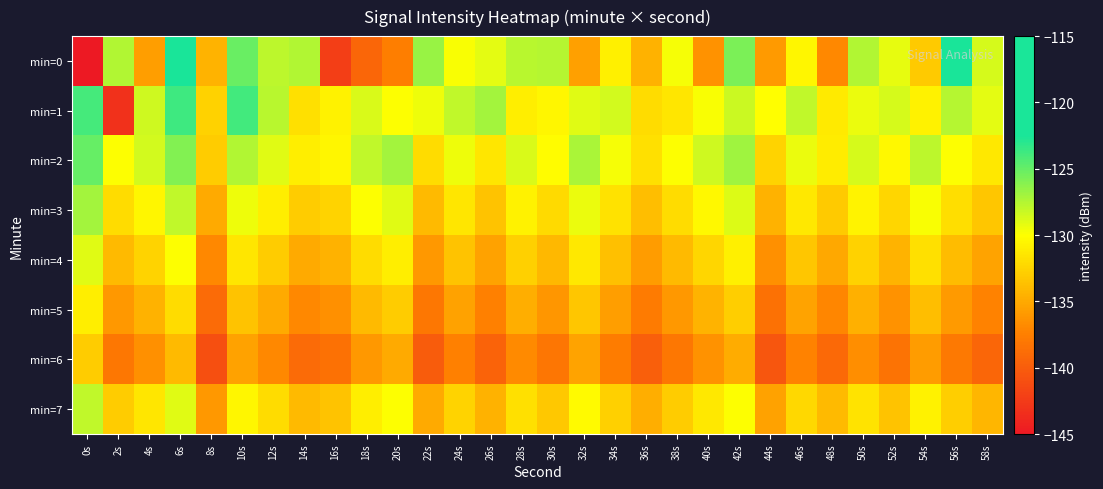

What is the total value across all series at 38s?

-1064.2